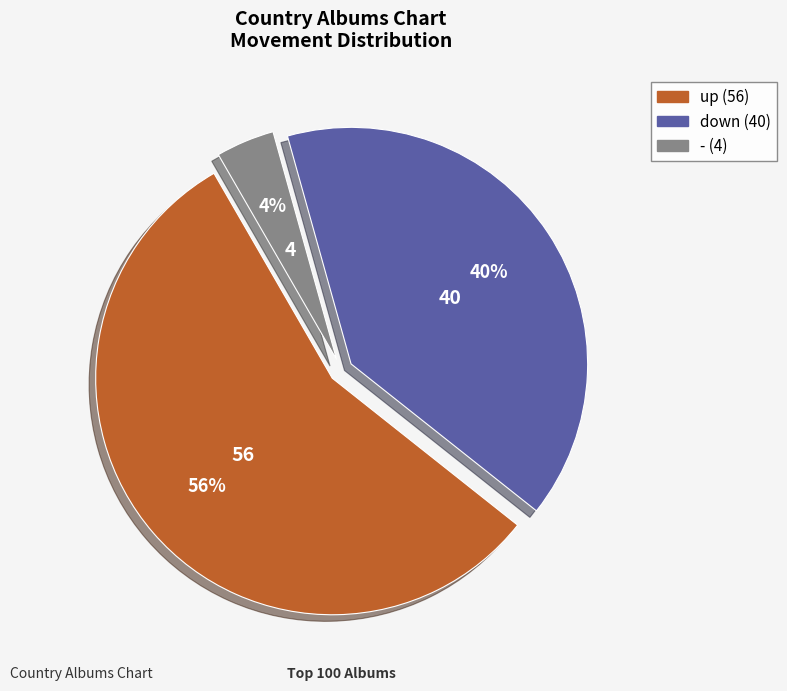

What percentage is the - slice, to the nearest percent?

4%